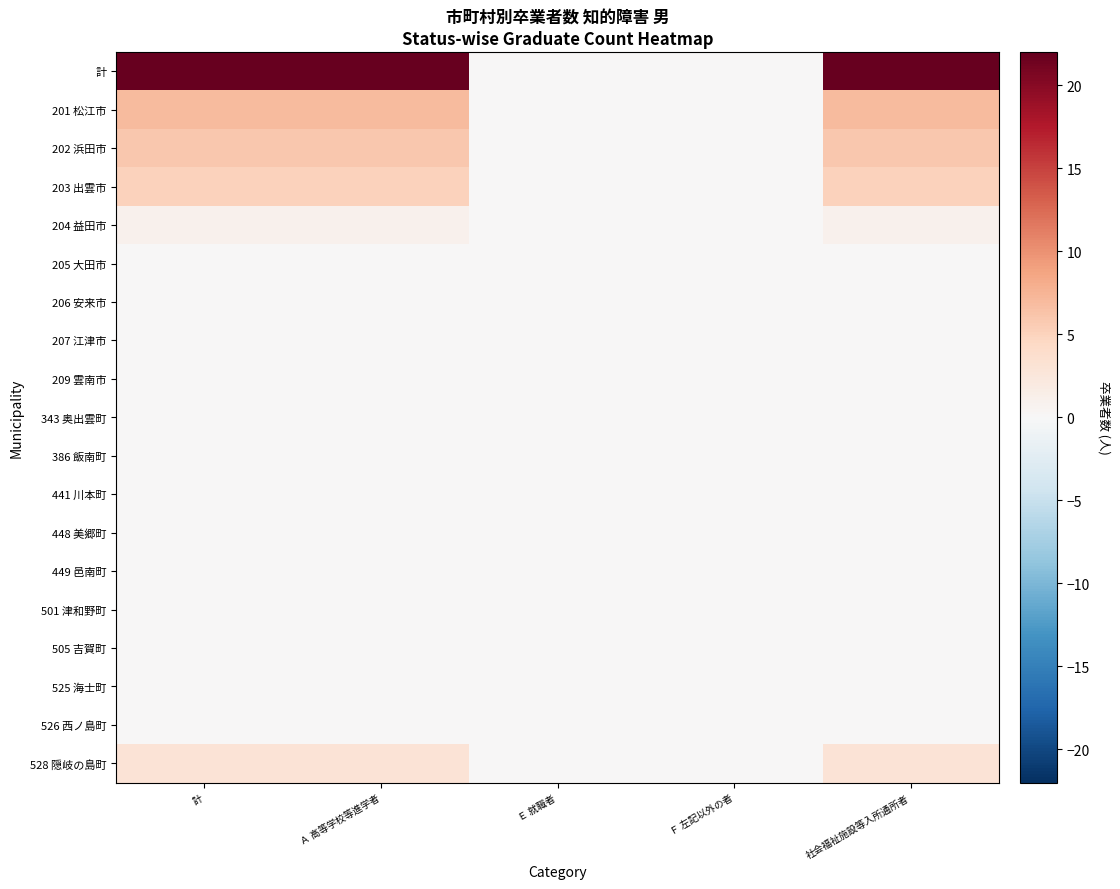

Reading left to right, what are all the values shown in this chart?

計: 計=22	Ａ 高等学校等進学者=22	Ｅ 就職者=0	Ｆ 左記以外の者=0	社会福祉施設等入所通所者=22
201 松江市: 計=7	Ａ 高等学校等進学者=7	Ｅ 就職者=0	Ｆ 左記以外の者=0	社会福祉施設等入所通所者=7
202 浜田市: 計=6	Ａ 高等学校等進学者=6	Ｅ 就職者=0	Ｆ 左記以外の者=0	社会福祉施設等入所通所者=6
203 出雲市: 計=5	Ａ 高等学校等進学者=5	Ｅ 就職者=0	Ｆ 左記以外の者=0	社会福祉施設等入所通所者=5
204 益田市: 計=1	Ａ 高等学校等進学者=1	Ｅ 就職者=0	Ｆ 左記以外の者=0	社会福祉施設等入所通所者=1
205 大田市: 計=0	Ａ 高等学校等進学者=0	Ｅ 就職者=0	Ｆ 左記以外の者=0	社会福祉施設等入所通所者=0
206 安来市: 計=0	Ａ 高等学校等進学者=0	Ｅ 就職者=0	Ｆ 左記以外の者=0	社会福祉施設等入所通所者=0
207 江津市: 計=0	Ａ 高等学校等進学者=0	Ｅ 就職者=0	Ｆ 左記以外の者=0	社会福祉施設等入所通所者=0
209 雲南市: 計=0	Ａ 高等学校等進学者=0	Ｅ 就職者=0	Ｆ 左記以外の者=0	社会福祉施設等入所通所者=0
343 奥出雲町: 計=0	Ａ 高等学校等進学者=0	Ｅ 就職者=0	Ｆ 左記以外の者=0	社会福祉施設等入所通所者=0
386 飯南町: 計=0	Ａ 高等学校等進学者=0	Ｅ 就職者=0	Ｆ 左記以外の者=0	社会福祉施設等入所通所者=0
441 川本町: 計=0	Ａ 高等学校等進学者=0	Ｅ 就職者=0	Ｆ 左記以外の者=0	社会福祉施設等入所通所者=0
448 美郷町: 計=0	Ａ 高等学校等進学者=0	Ｅ 就職者=0	Ｆ 左記以外の者=0	社会福祉施設等入所通所者=0
449 邑南町: 計=0	Ａ 高等学校等進学者=0	Ｅ 就職者=0	Ｆ 左記以外の者=0	社会福祉施設等入所通所者=0
501 津和野町: 計=0	Ａ 高等学校等進学者=0	Ｅ 就職者=0	Ｆ 左記以外の者=0	社会福祉施設等入所通所者=0
505 吉賀町: 計=0	Ａ 高等学校等進学者=0	Ｅ 就職者=0	Ｆ 左記以外の者=0	社会福祉施設等入所通所者=0
525 海士町: 計=0	Ａ 高等学校等進学者=0	Ｅ 就職者=0	Ｆ 左記以外の者=0	社会福祉施設等入所通所者=0
526 西ノ島町: 計=0	Ａ 高等学校等進学者=0	Ｅ 就職者=0	Ｆ 左記以外の者=0	社会福祉施設等入所通所者=0
528 隠岐の島町: 計=3	Ａ 高等学校等進学者=3	Ｅ 就職者=0	Ｆ 左記以外の者=0	社会福祉施設等入所通所者=3